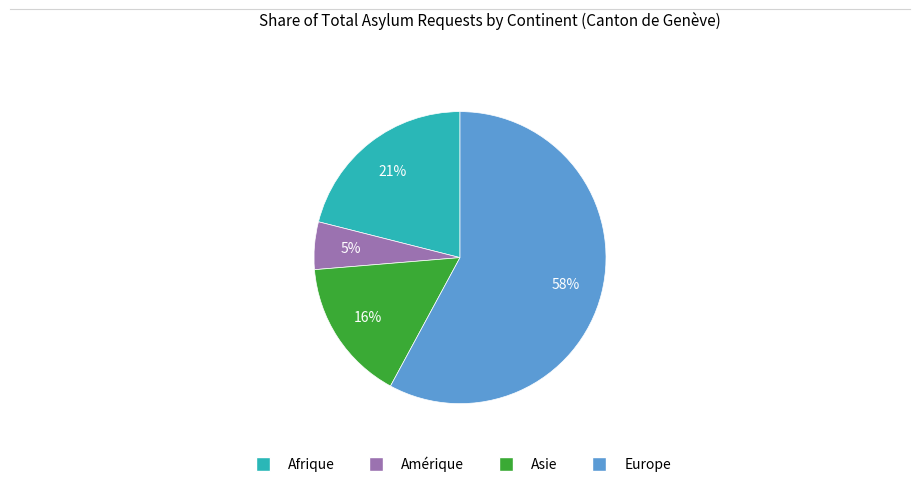

Which has a higher value, Asie or Amérique?

Asie